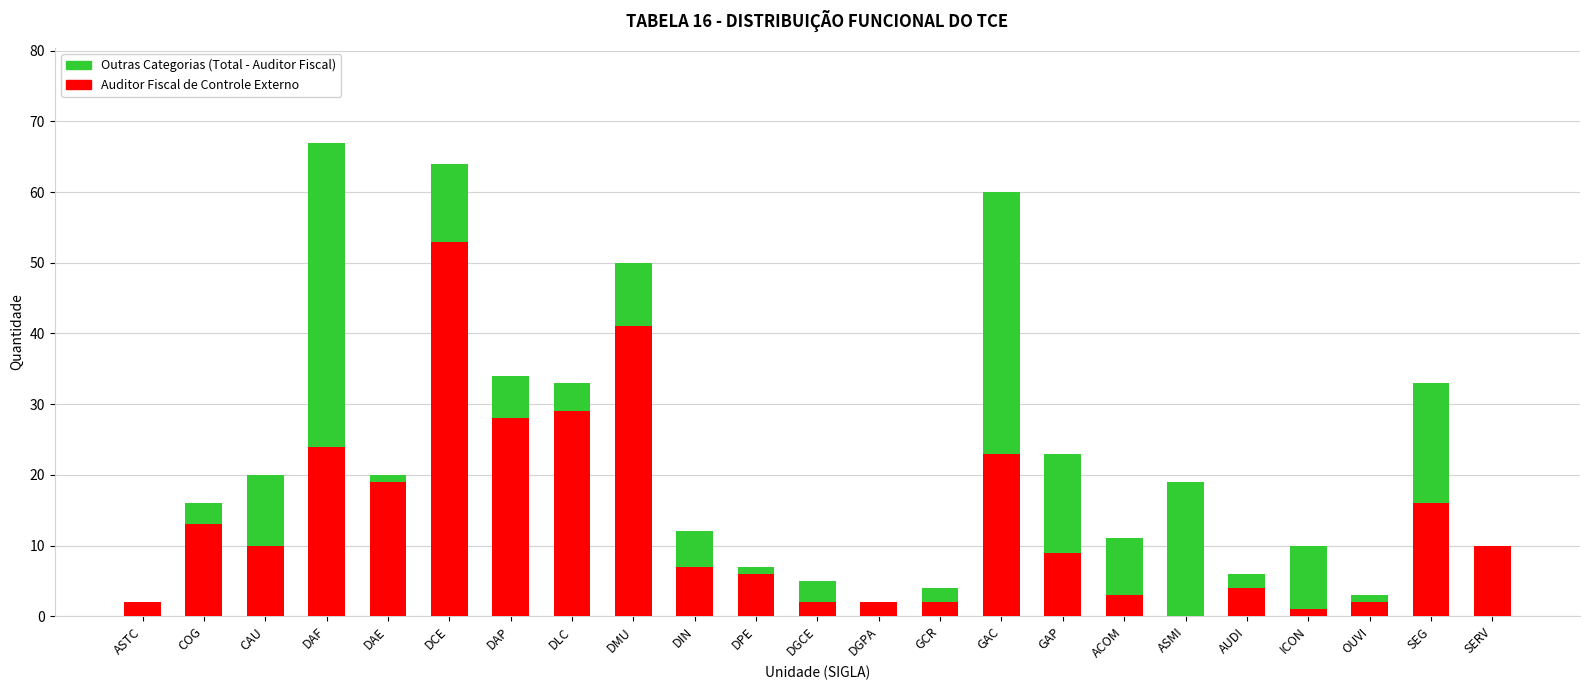

How many distinct data groups are displayed?

2